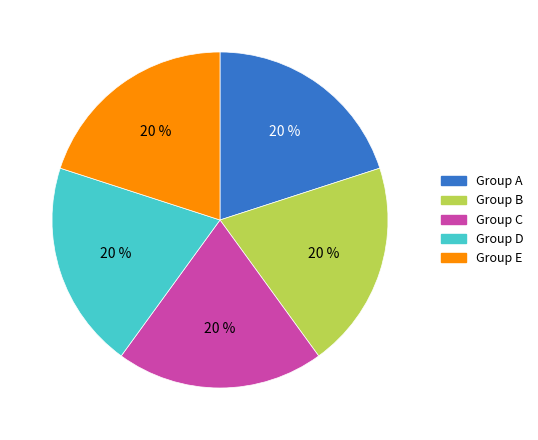

Is there a majority slice in this chart?

No